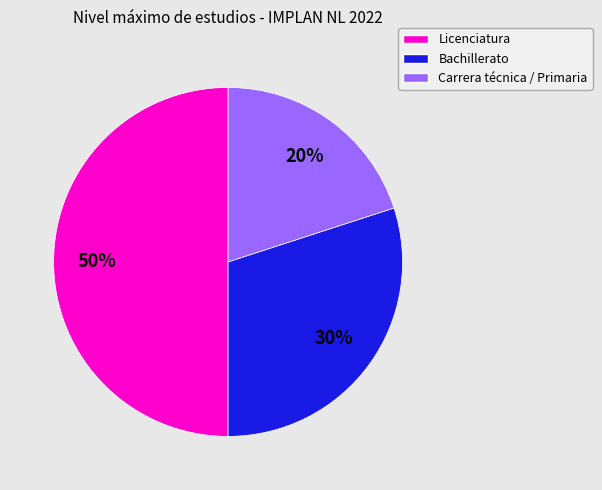

Count the number of slices in the pie.

3